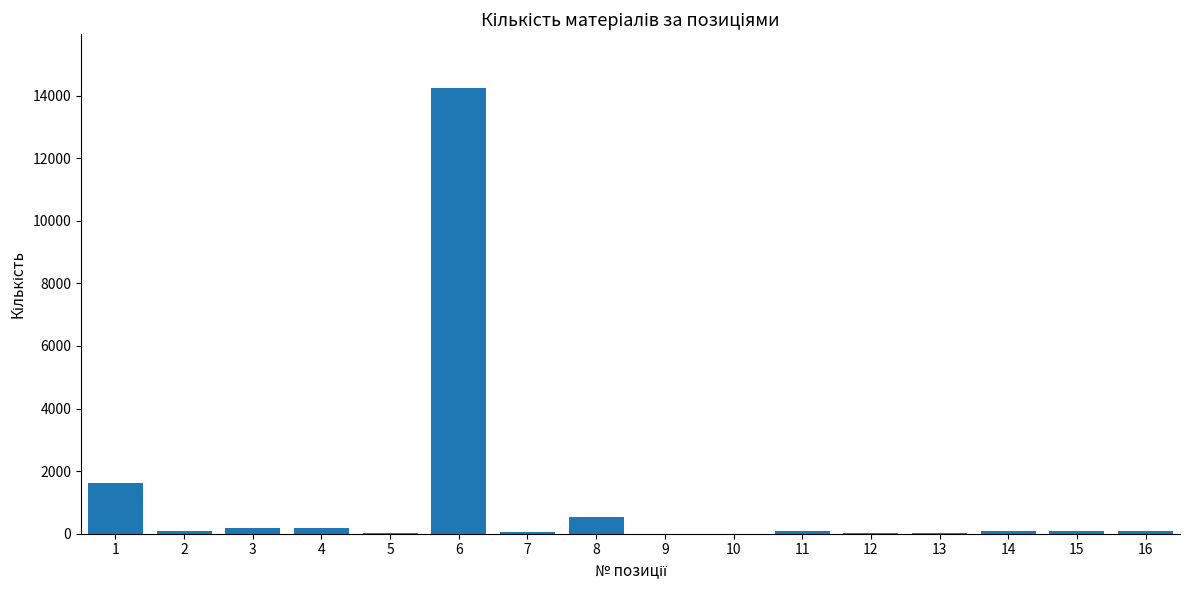

What is the average value?

1087